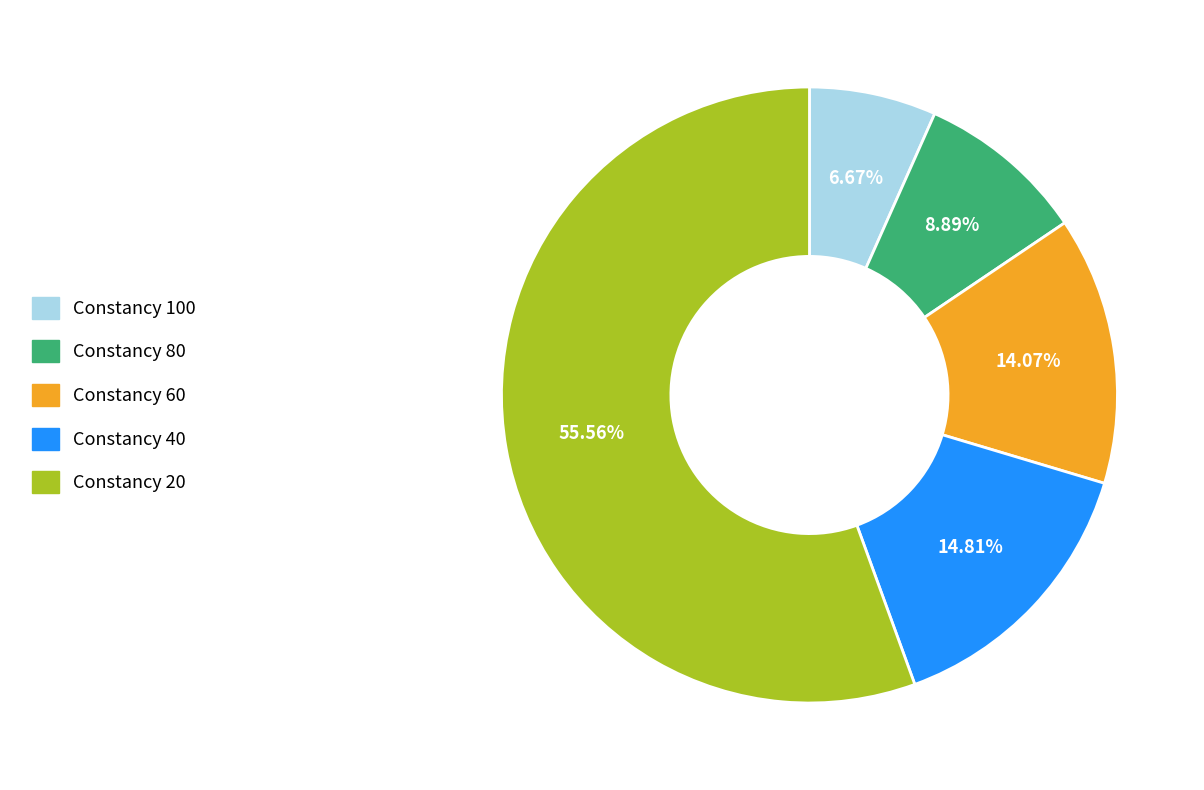

Count the number of slices in the pie.

5